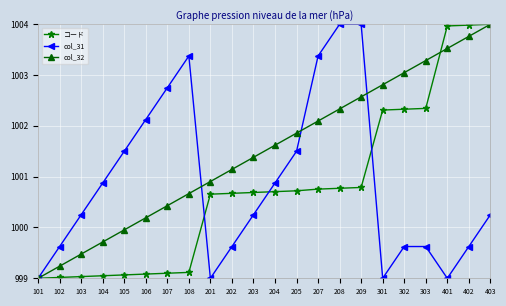

At how many categories does at least one series exceed 1001?

17